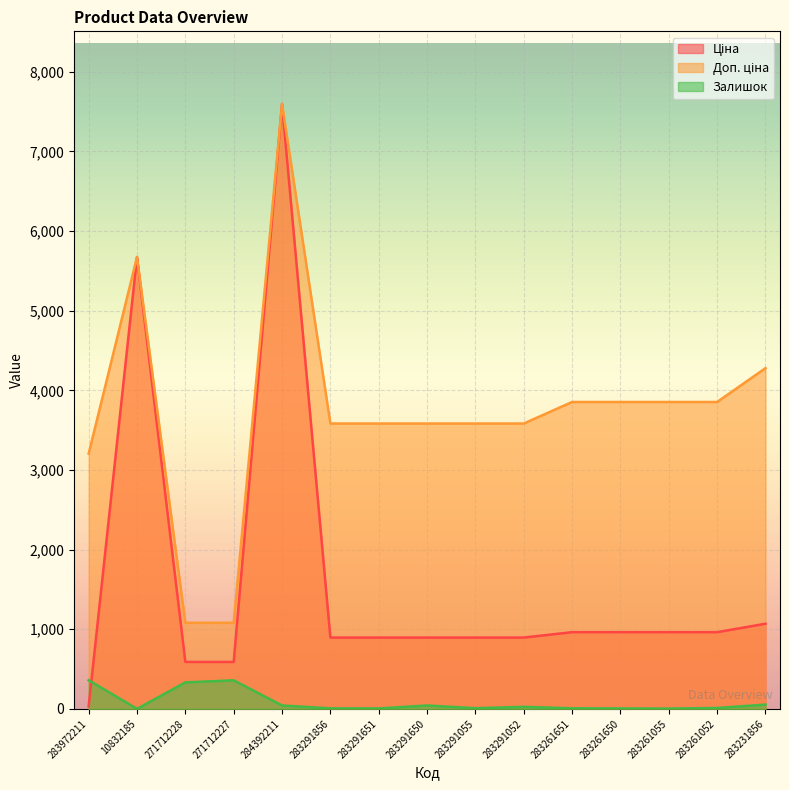

True or false: Доп. ціна has a value of 1653.6 at 283972211.

False